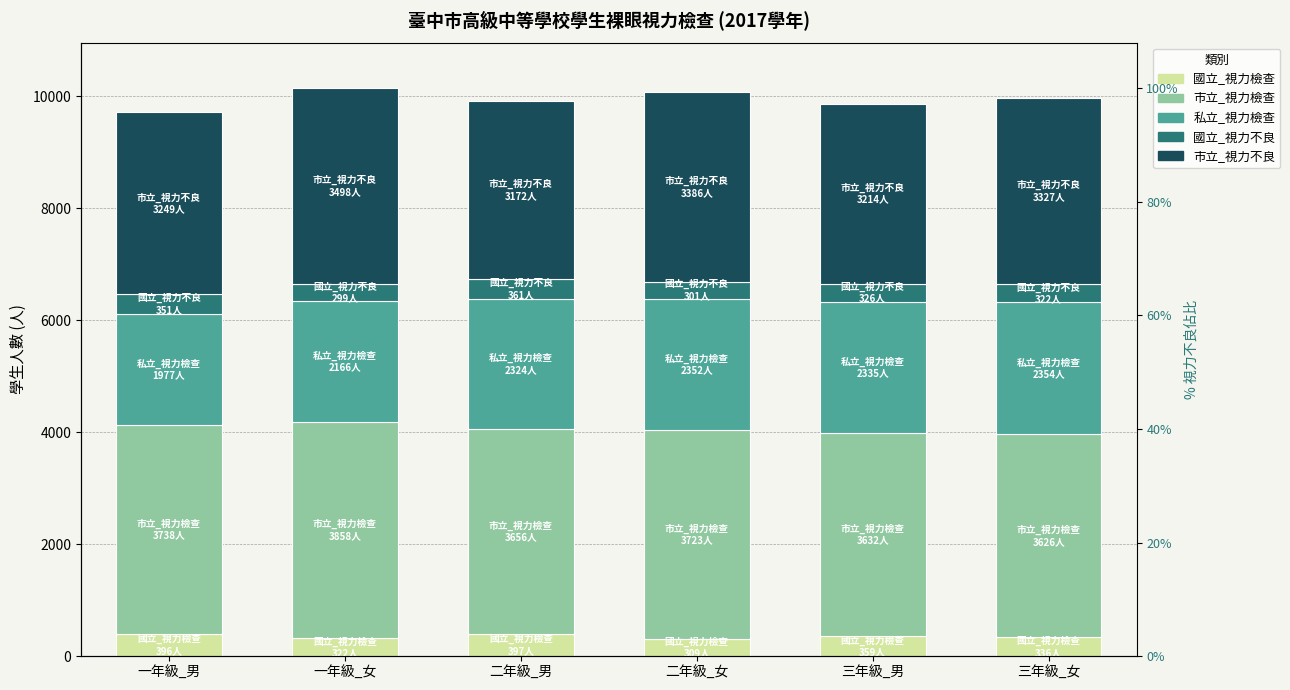

What is the average value of the 市立_視力檢查 series?

3706